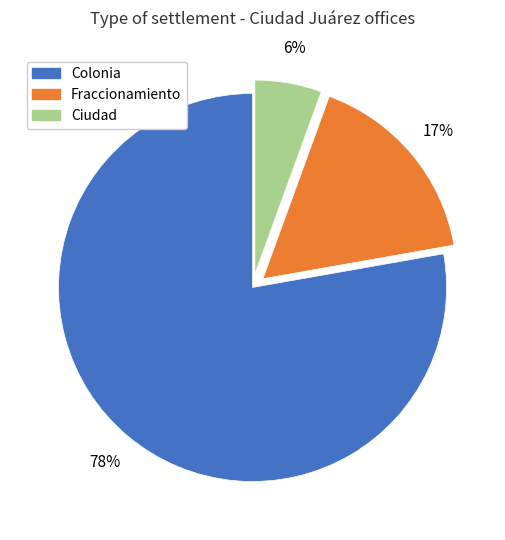

Count the number of slices in the pie.

3